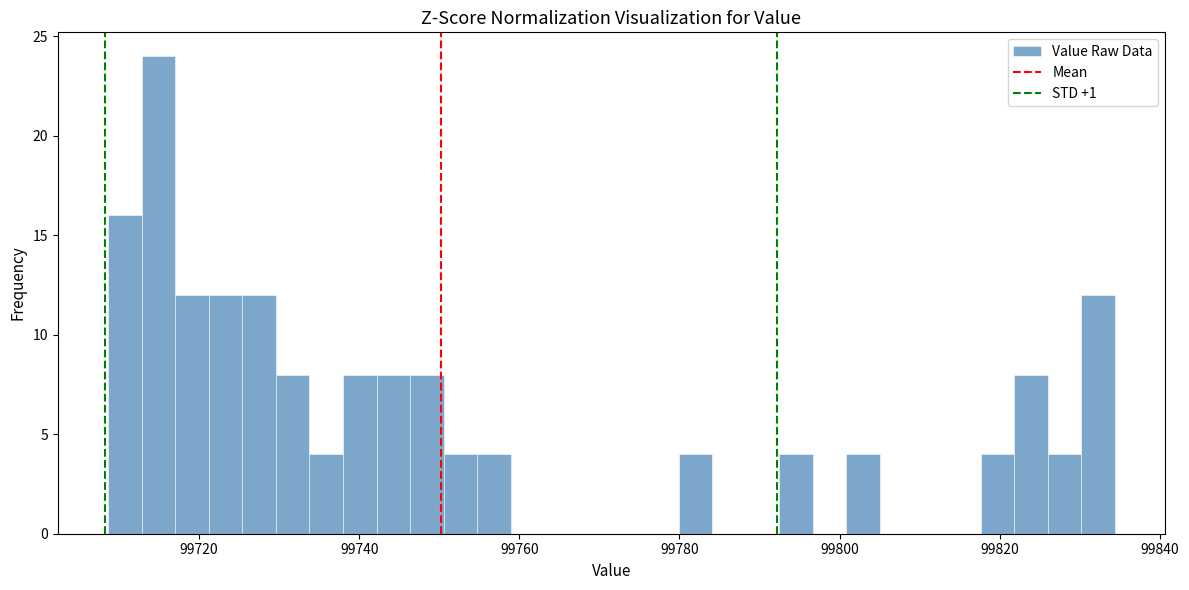

Around what value on the x-axis is the tallest bar? Give the approximate position of its centre, as read against the axis.

99714